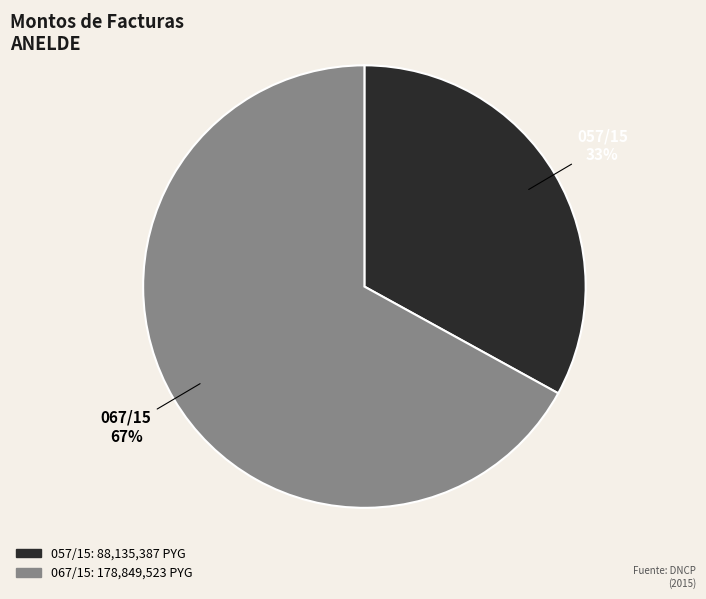

Is it true that 067/15 is 73% of the pie?

False